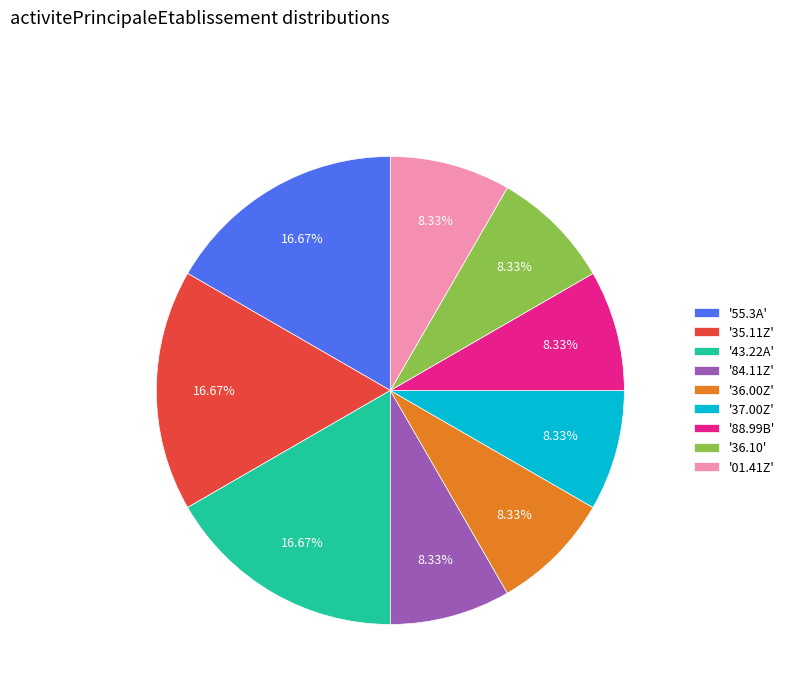

Combined, do '37.00Z' and '01.41Z' account for over 50%?

No